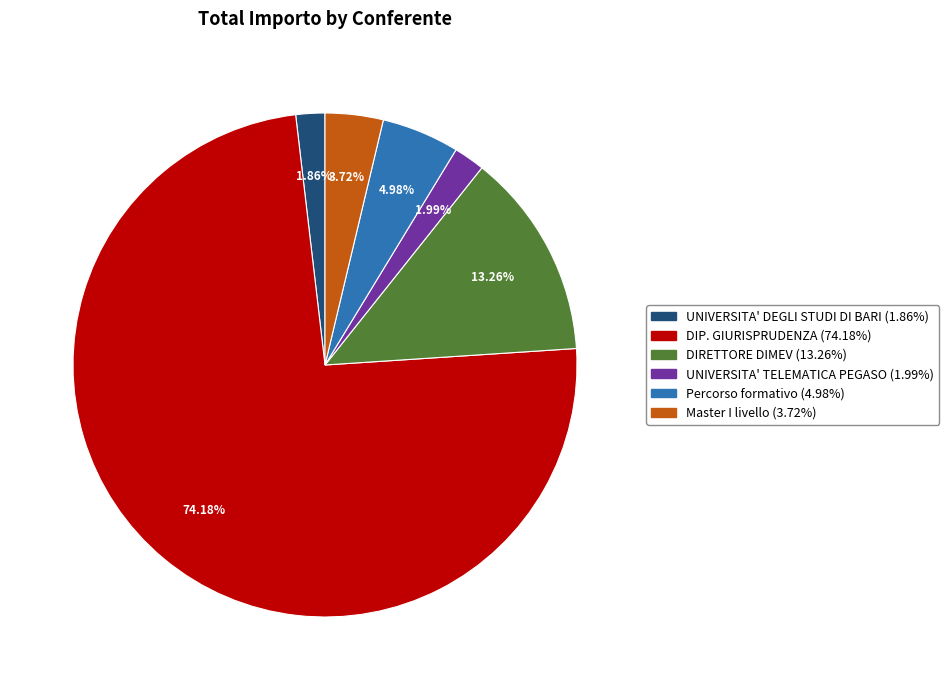

Does any single category account for the majority?

Yes